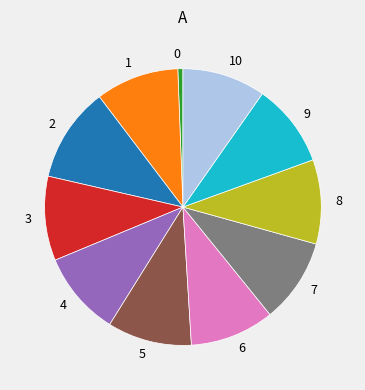

Is there a majority slice in this chart?

No